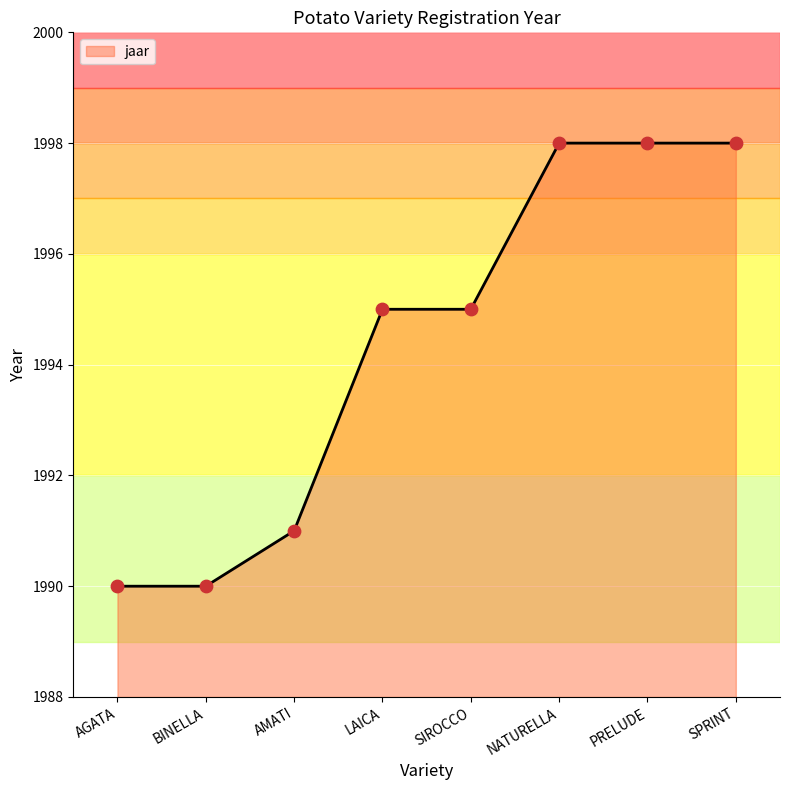

What is the change in value from SIROCCO to PRELUDE?

+3